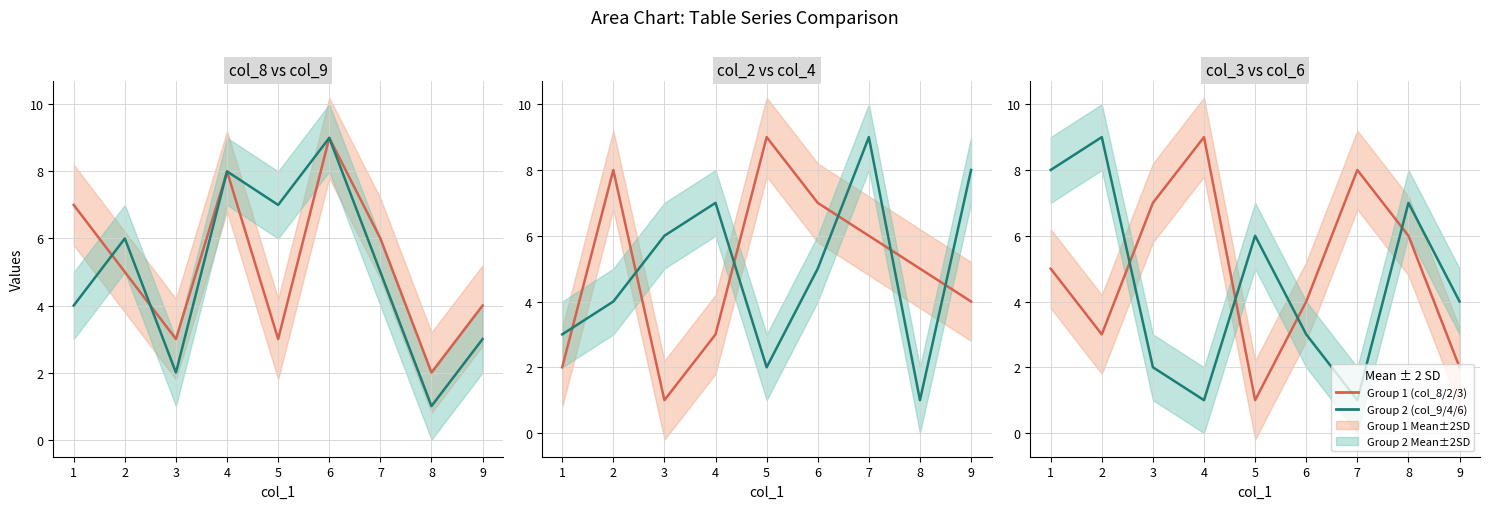

How many categories are shown in the chart?

9